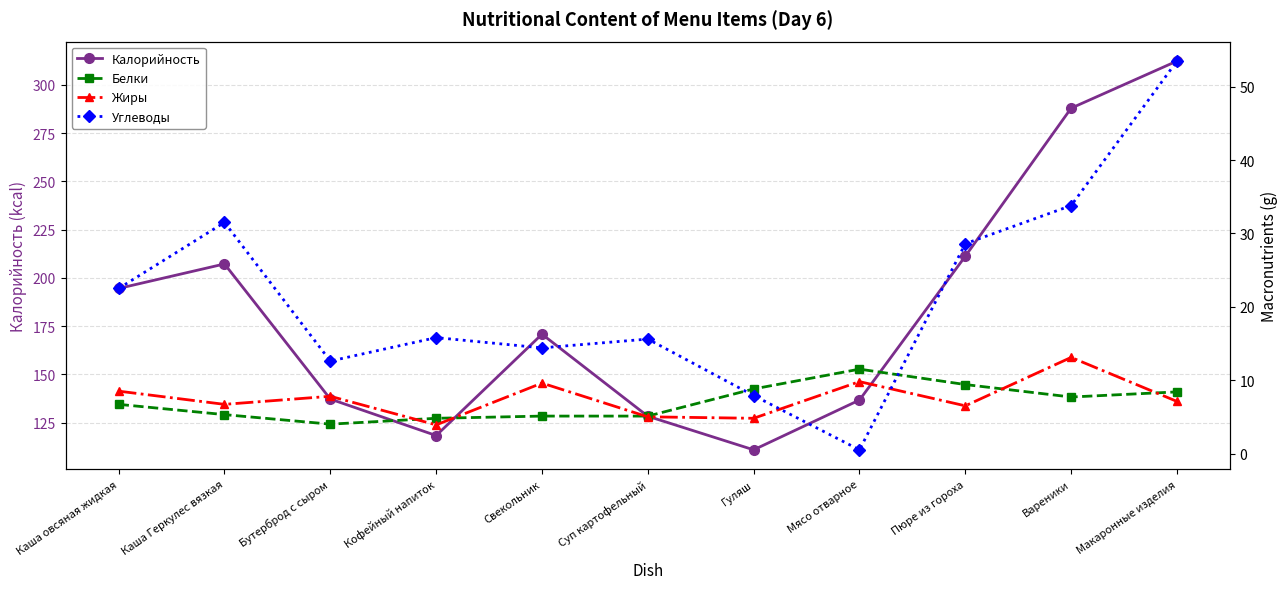

Where does the Жиры series first go above 7?

Каша овсяная жидкая